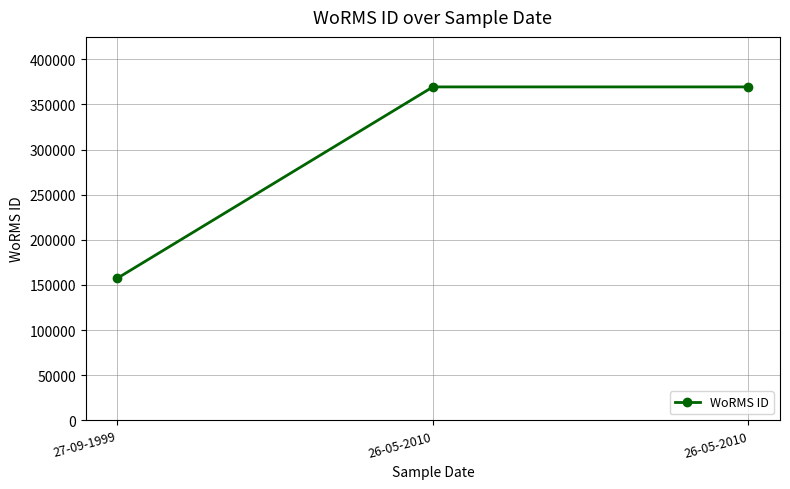

Approximately how many times larger is the value at 27-09-1999 compared to 26-05-2010?

0.4